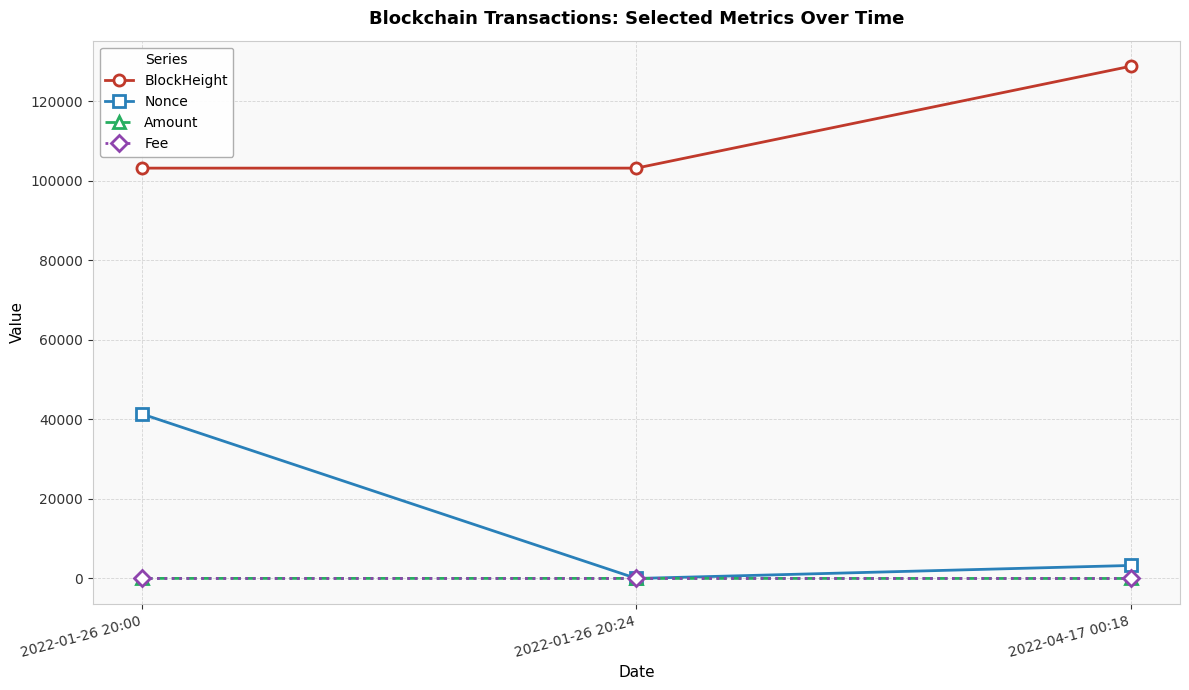

What is the maximum value shown in the chart?

128728.0